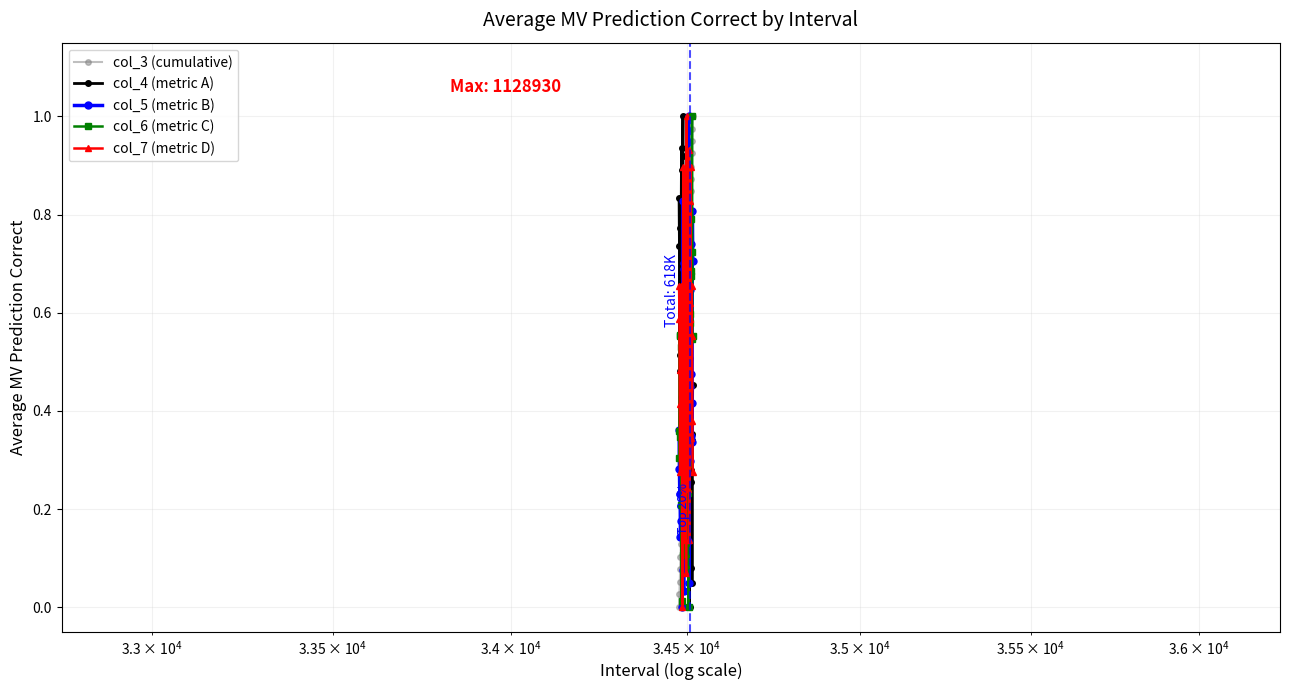

True or false: col_5 (metric B) has more than 2 interior local peaks.

True